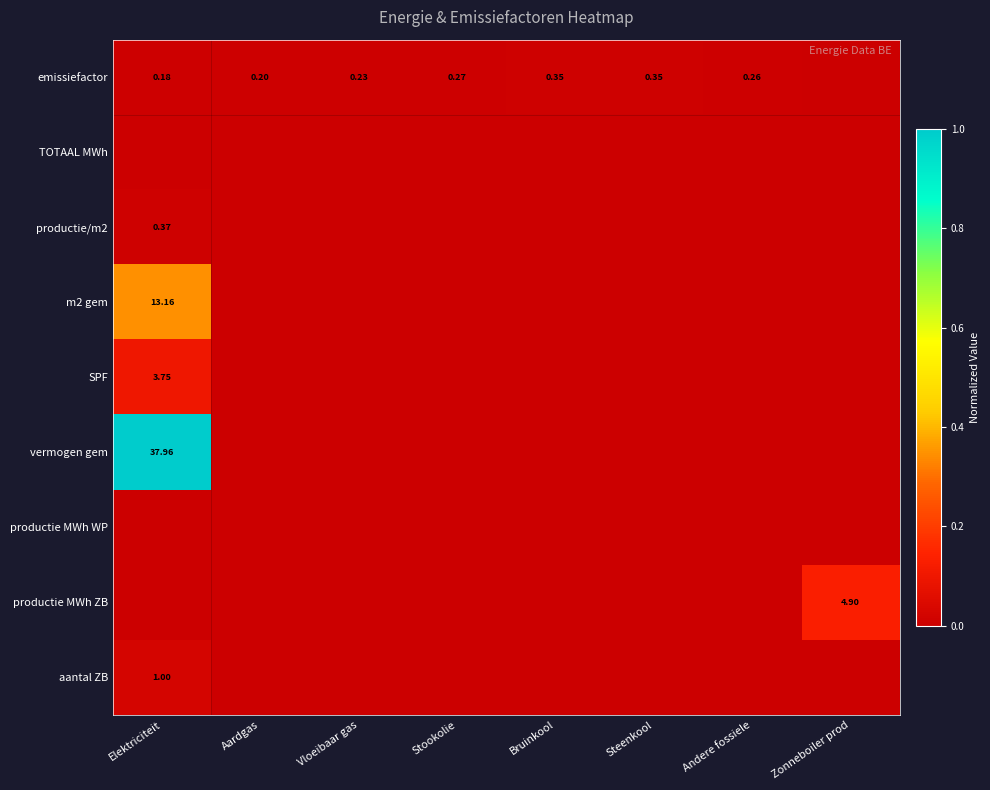

Which series changed the most between Vloeibaar gas and Steenkool?

emissiefactor